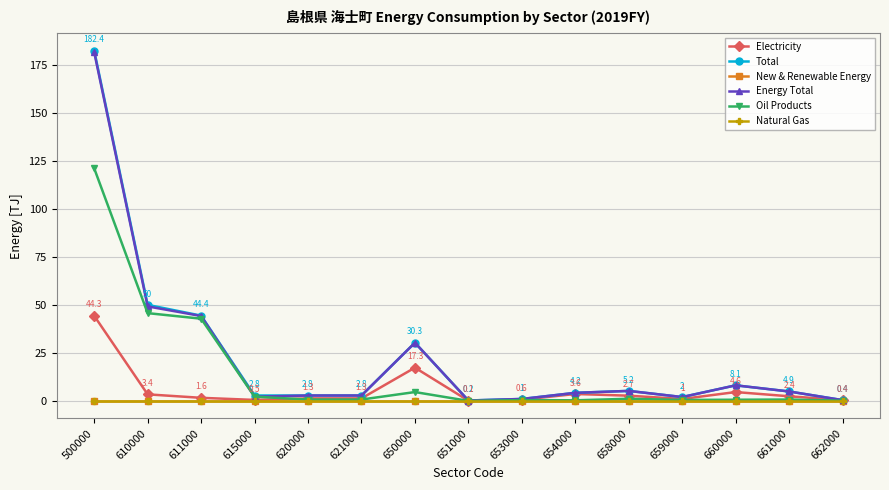

At which category is the sum across all series the highest?

500000